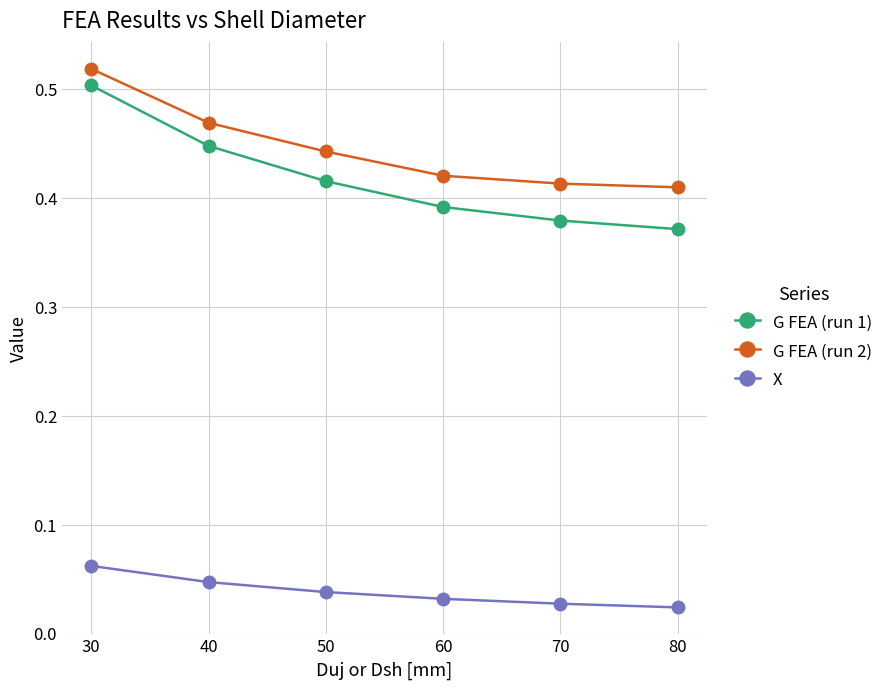

Is this an area chart (filled region under the line)?

No